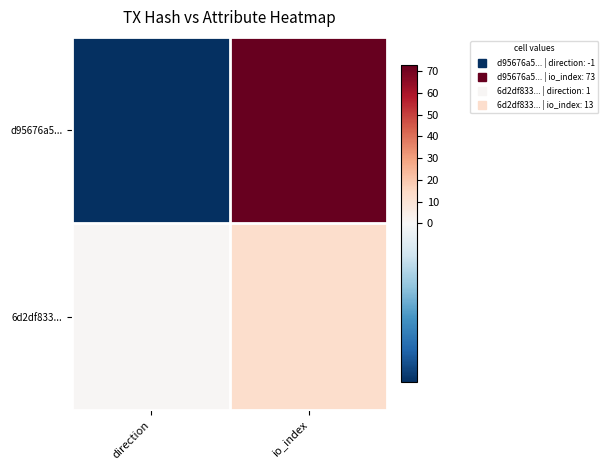

How many distinct data groups are displayed?

2